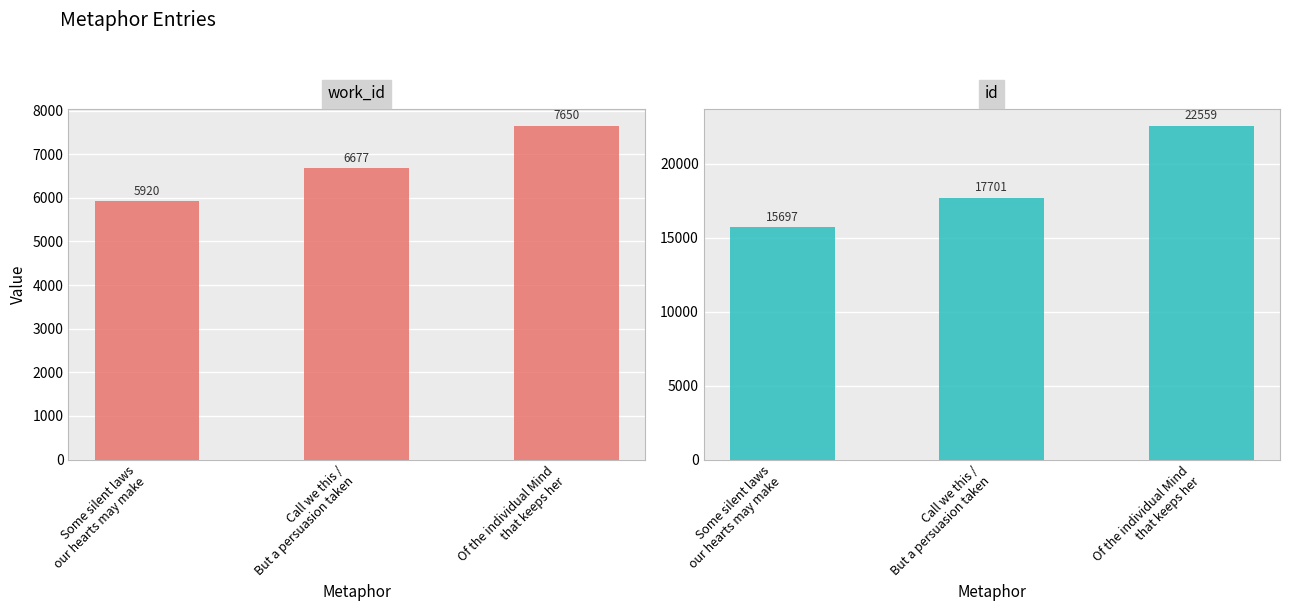

At which category is the sum across all series the highest?

Of the individual Mind
that keeps her